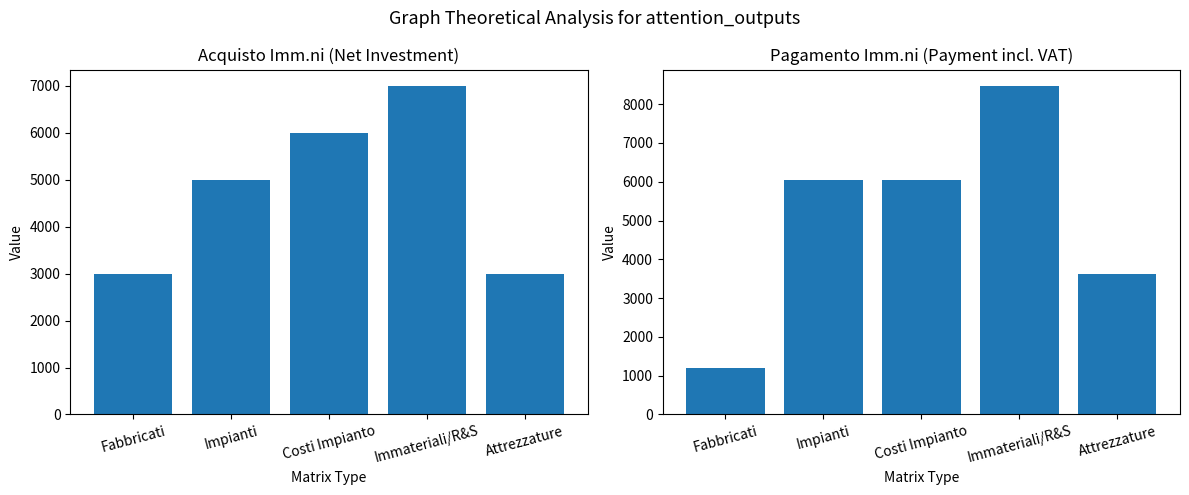

Reading left to right, extract all data points from this chart.

Acquisto (net investment): 3000	5000	6000	7000	3000
Pagamento (payment incl. VAT): 1210	6050	6050	8470	3630